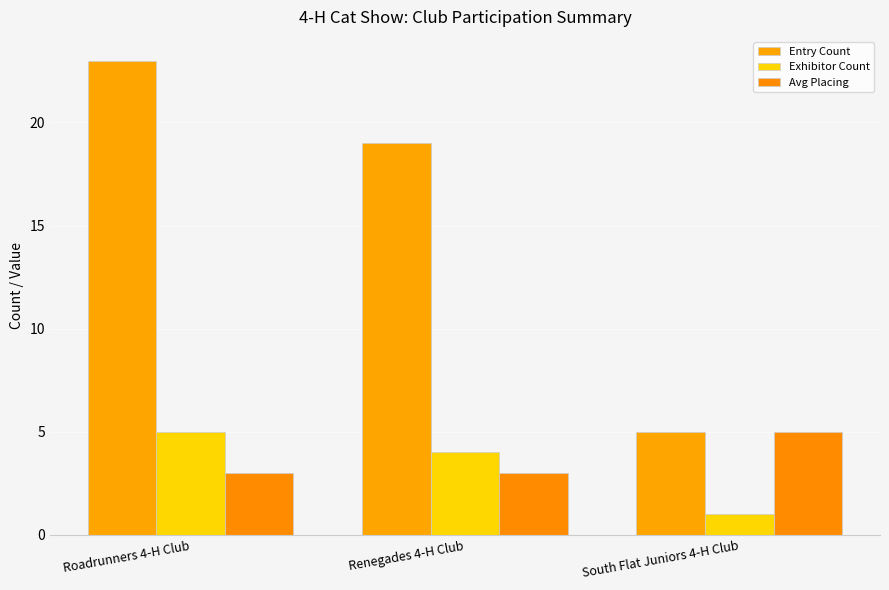

What is the approximate value of Exhibitor Count at South Flat Juniors 4-H Club?

1